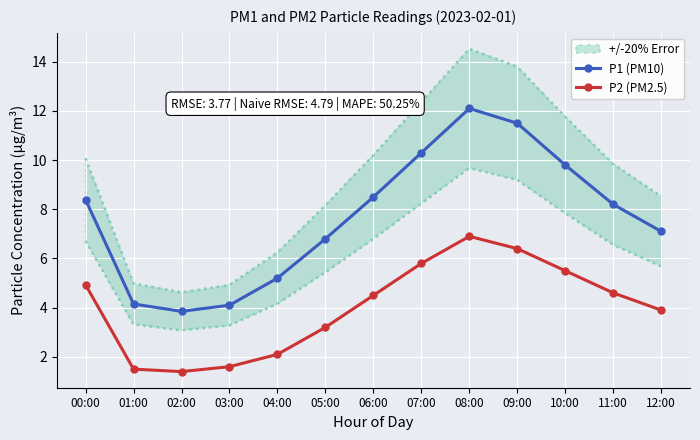

What is the label of the 8th point from the right?

05:00